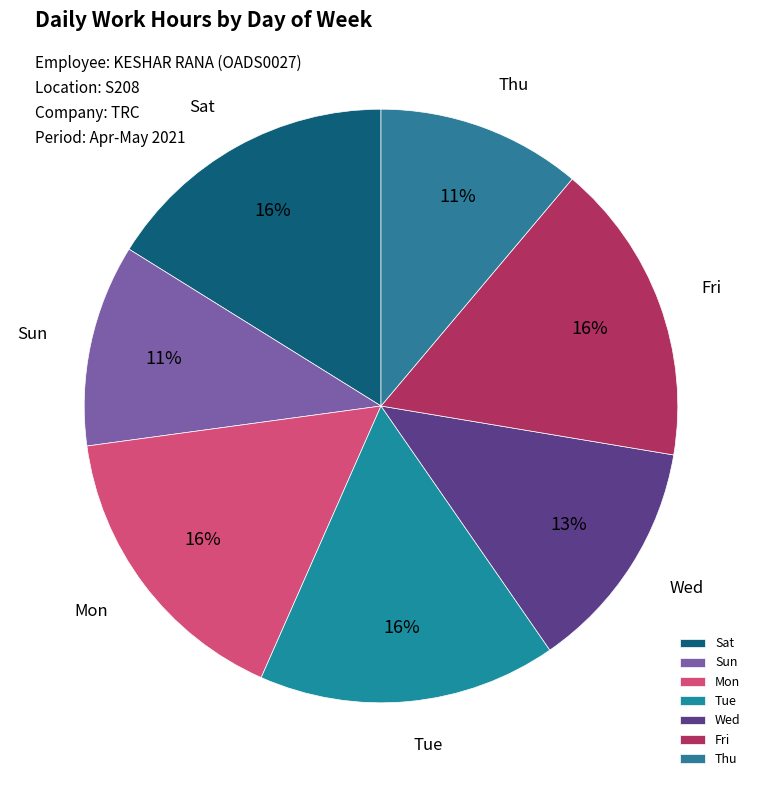

Combined, do Tue and Sat account for over 50%?

No